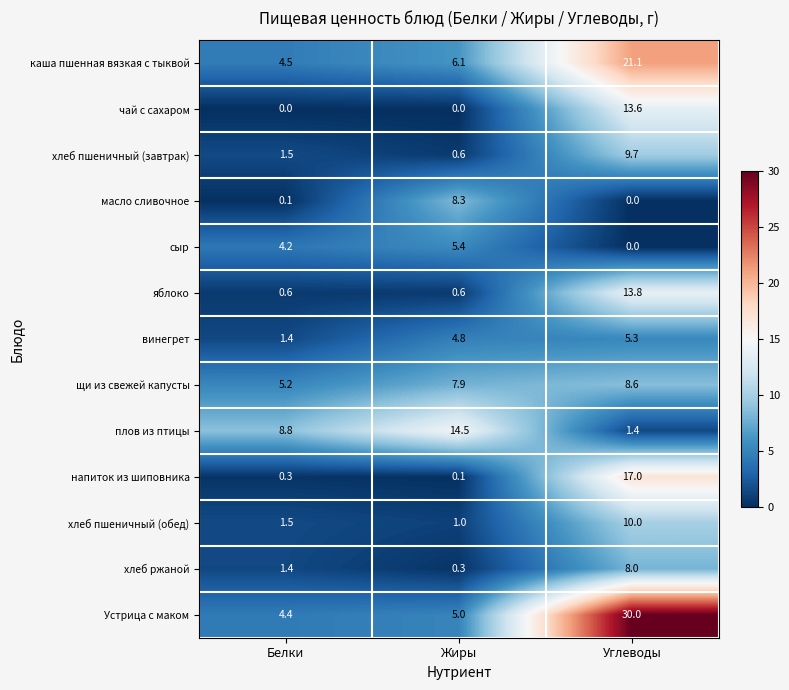

What is the difference between the highest and lowest values at Углеводы?

30.0